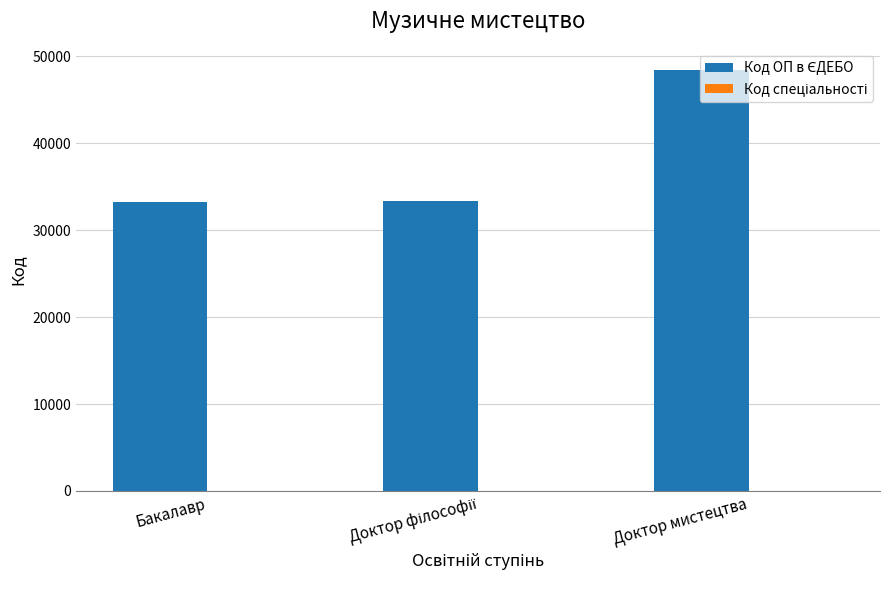

At which category is the sum across all series the highest?

Доктор мистецтва